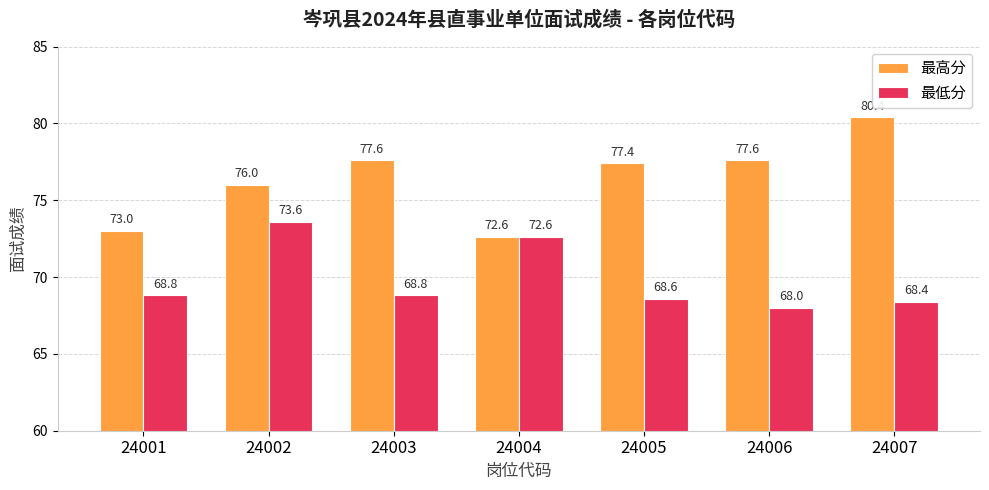

At which category is the sum across all series the highest?

24002